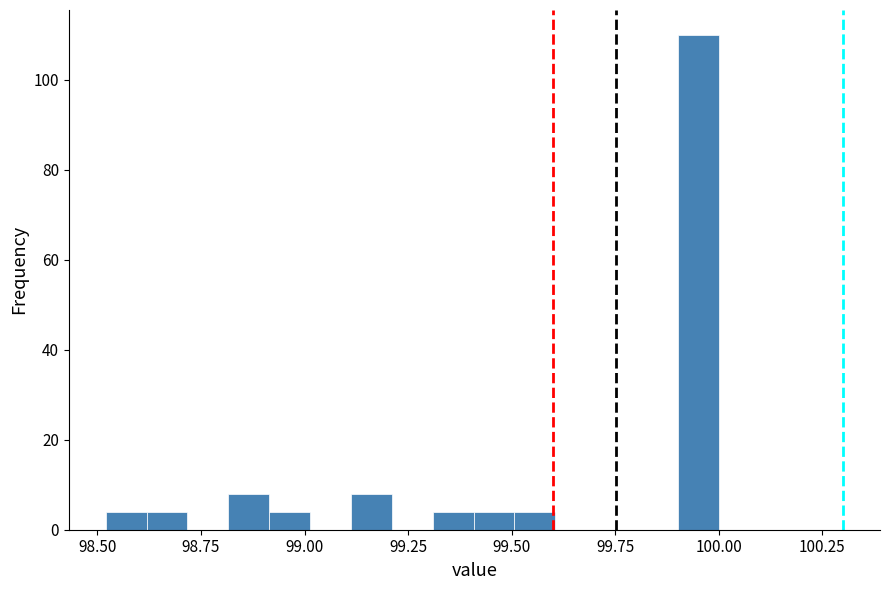

Around what value on the x-axis is the tallest bar? Give the approximate position of its centre, as read against the axis.

99.95